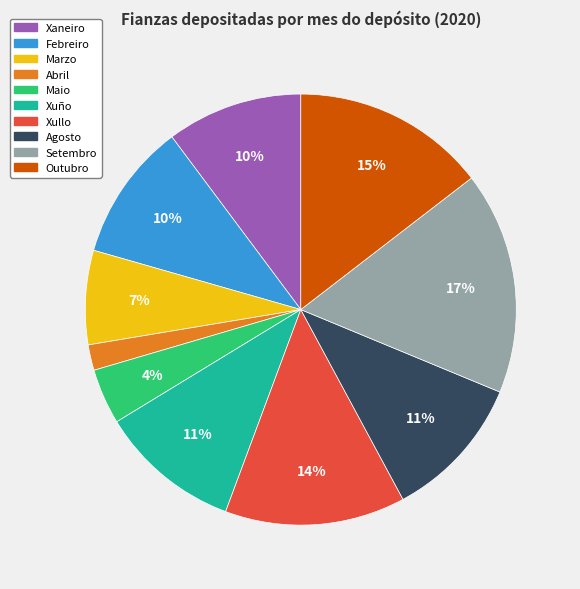

Which category has the biggest portion of the pie?

Setembro